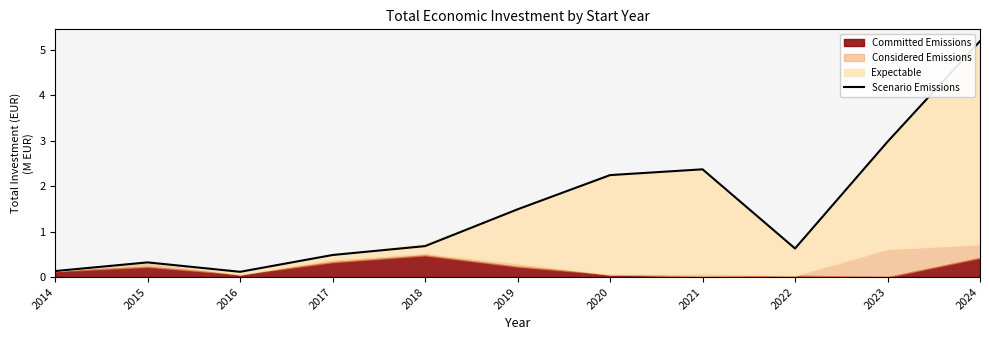

Which has a higher value, 2020 or 2016?

2020